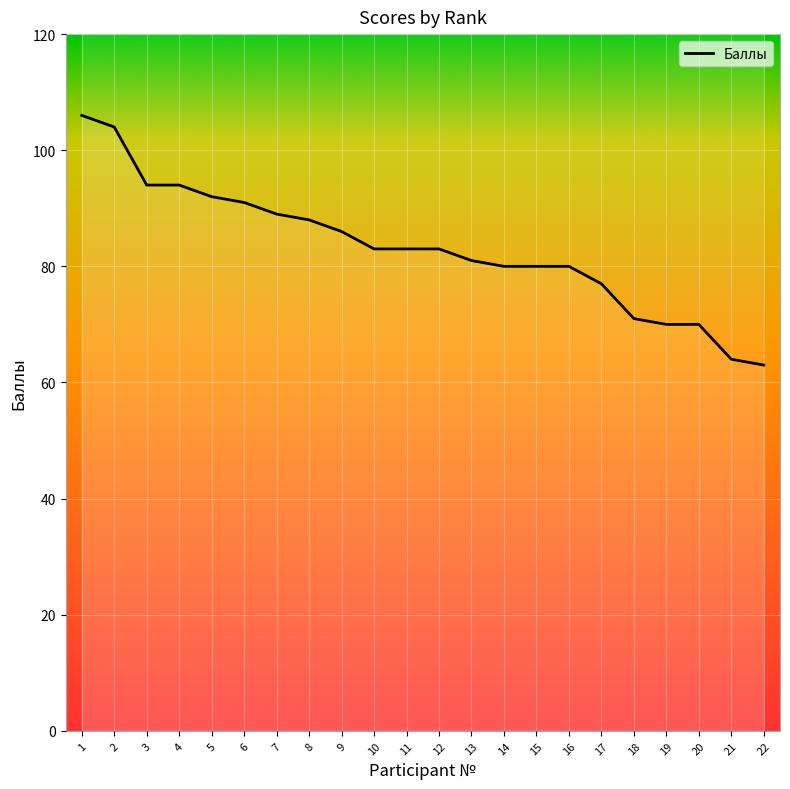

Reading left to right, list all the values displayed in this chart.

1=106	2=104	3=94	4=94	5=92	6=91	7=89	8=88	9=86	10=83	11=83	12=83	13=81	14=80	15=80	16=80	17=77	18=71	19=70	20=70	21=64	22=63